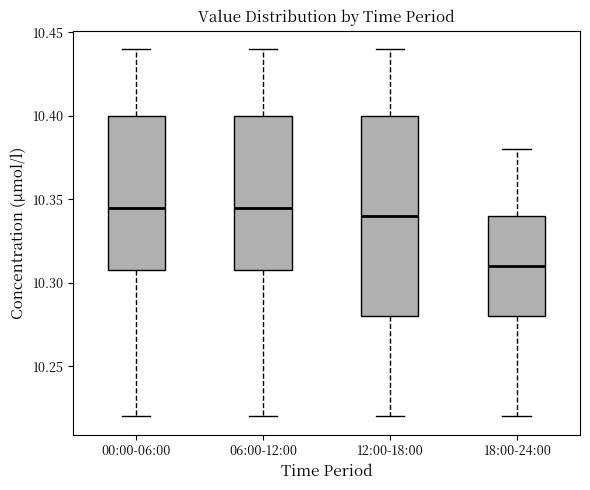

Which box is the tallest, from its lower edge to its upper edge?

12:00-18:00